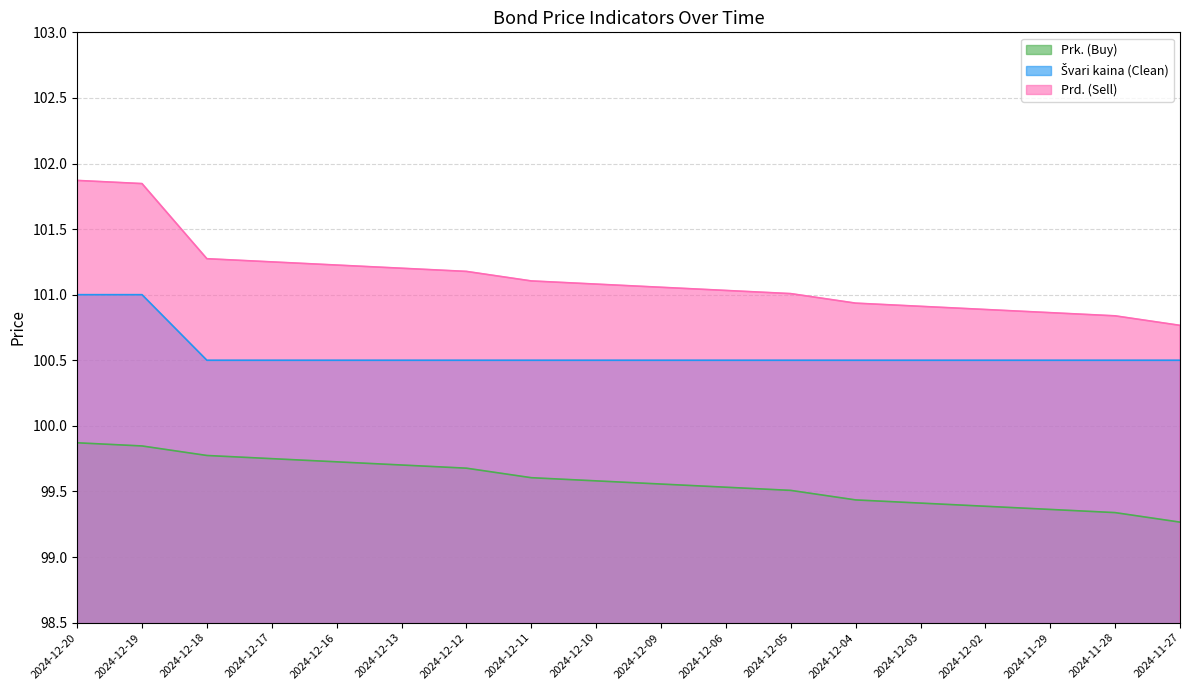

Reading right to left, what are all the values shown in this chart?

Prk. (Buy): 99.3	99.3	99.4	99.4	99.4	99.4	99.5	99.5	99.6	99.6	99.6	99.7	99.7	99.7	99.8	99.8	99.8	99.9
Švari kaina (Clean): 100.5	100.5	100.5	100.5	100.5	100.5	100.5	100.5	100.5	100.5	100.5	100.5	100.5	100.5	100.5	100.5	101.0	101.0
Prd. (Sell): 100.8	100.8	100.9	100.9	100.9	100.9	101.0	101.0	101.1	101.1	101.1	101.2	101.2	101.2	101.3	101.3	101.8	101.9